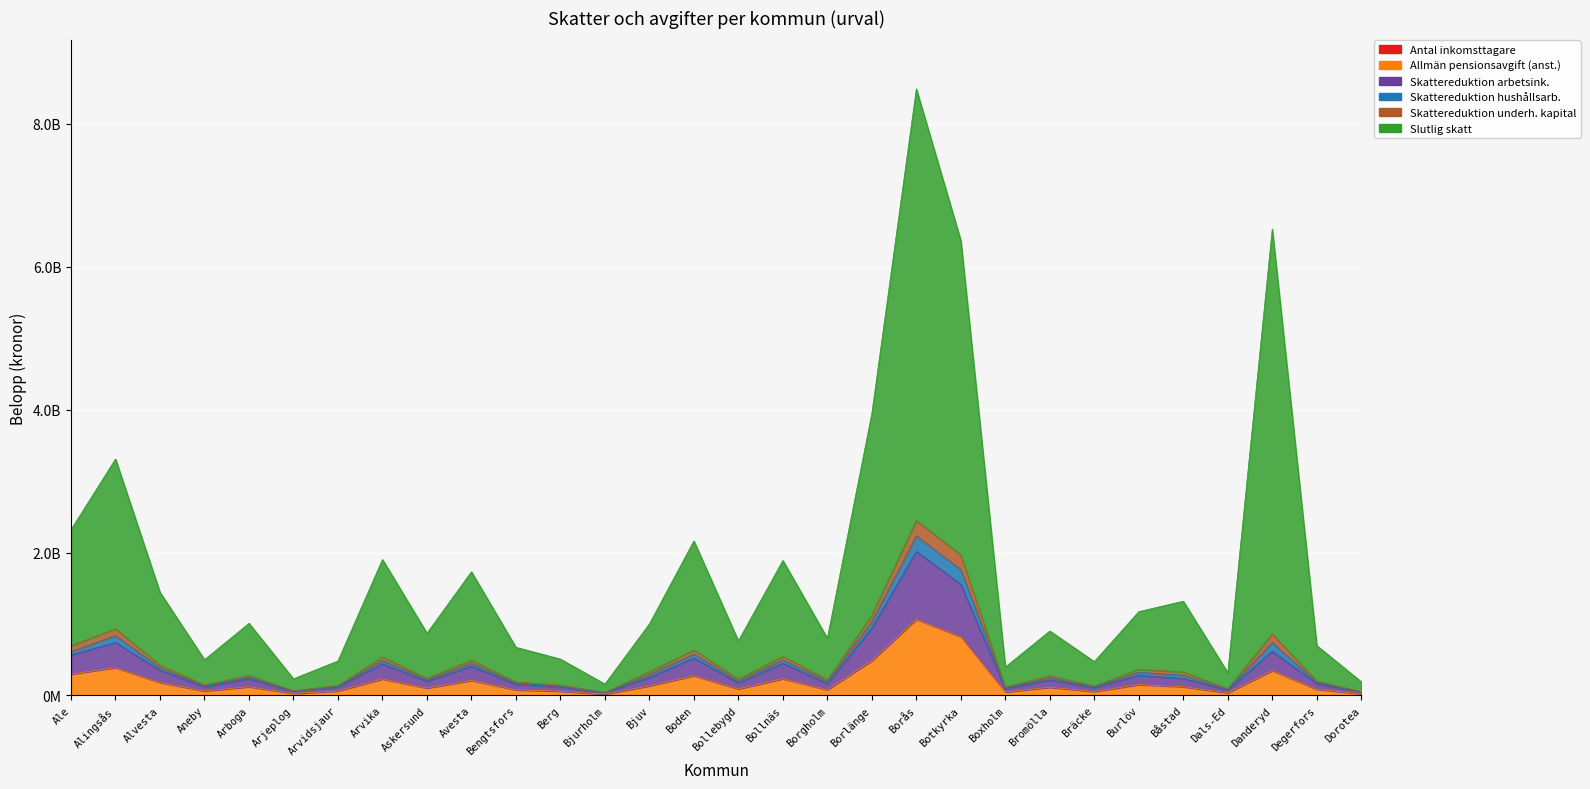

Between Bengtsfors and Arvika, which is larger?

Arvika